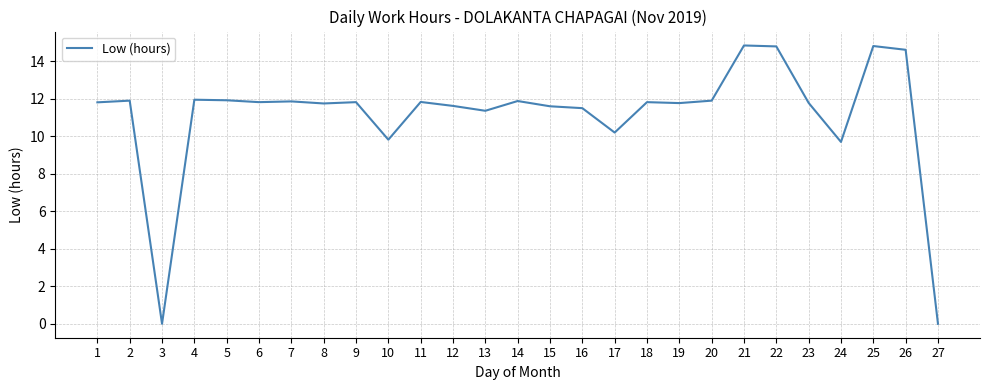

Count the number of values greater than 11.

22